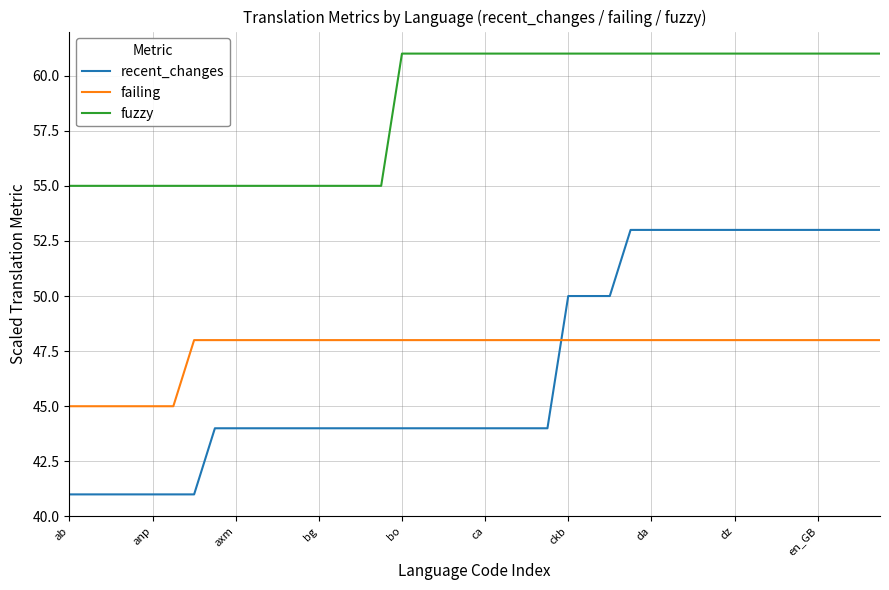

Rank the series by their maximum value, from highest to lowest.

fuzzy, recent_changes, failing